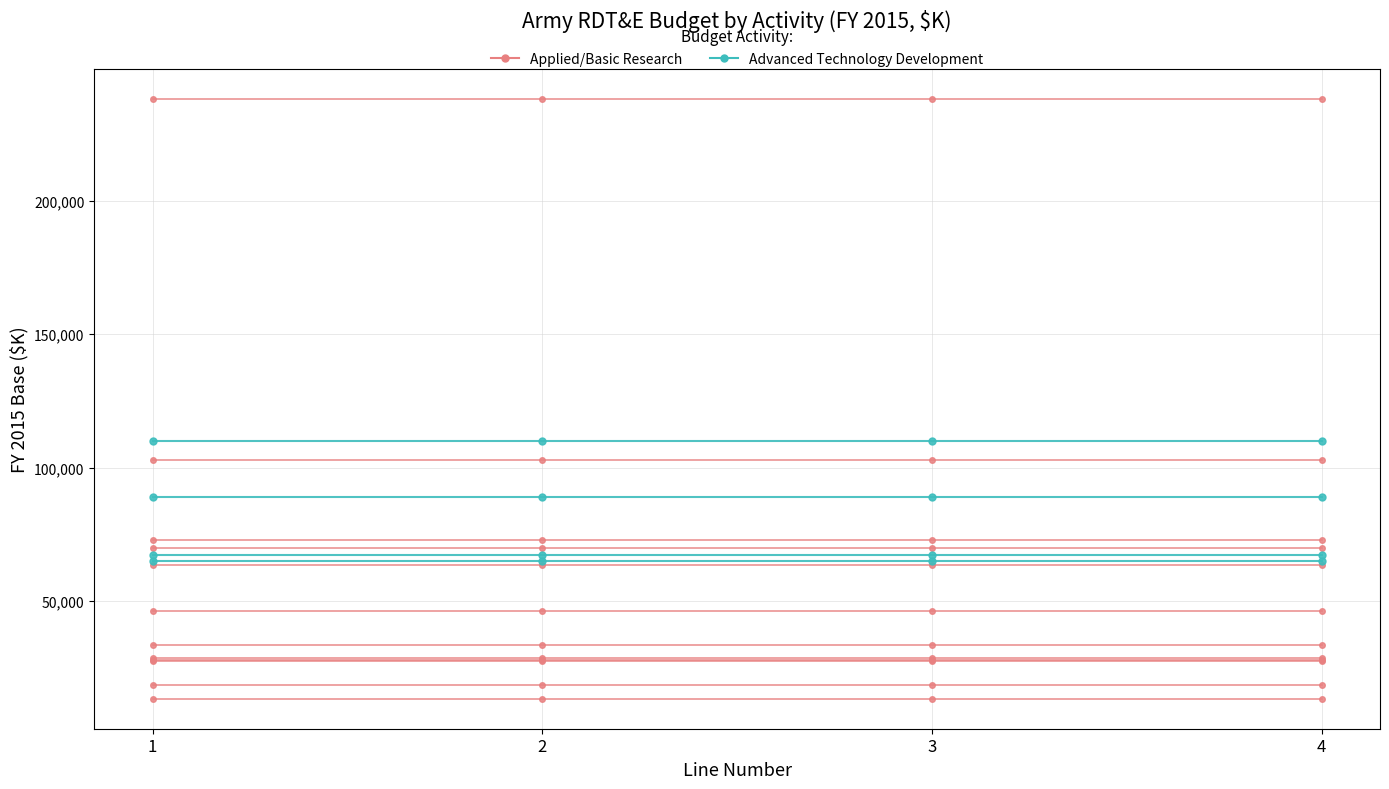

What is the total value across all series at 2?

93145